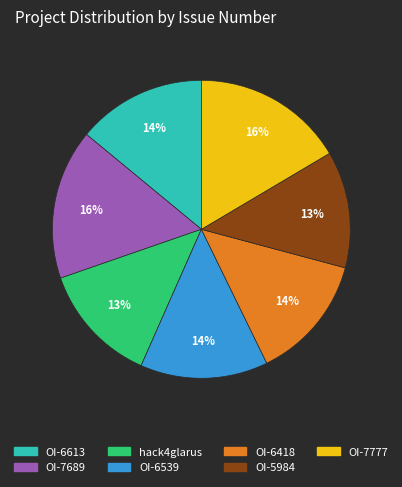

Is there a majority slice in this chart?

No